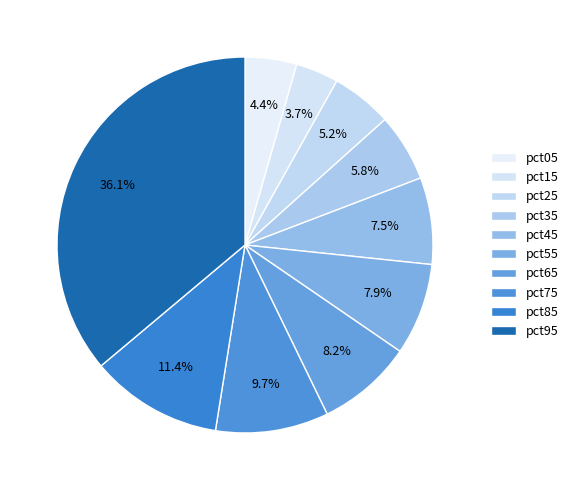

Is the sum of pct35 and pct25 greater than half?

No